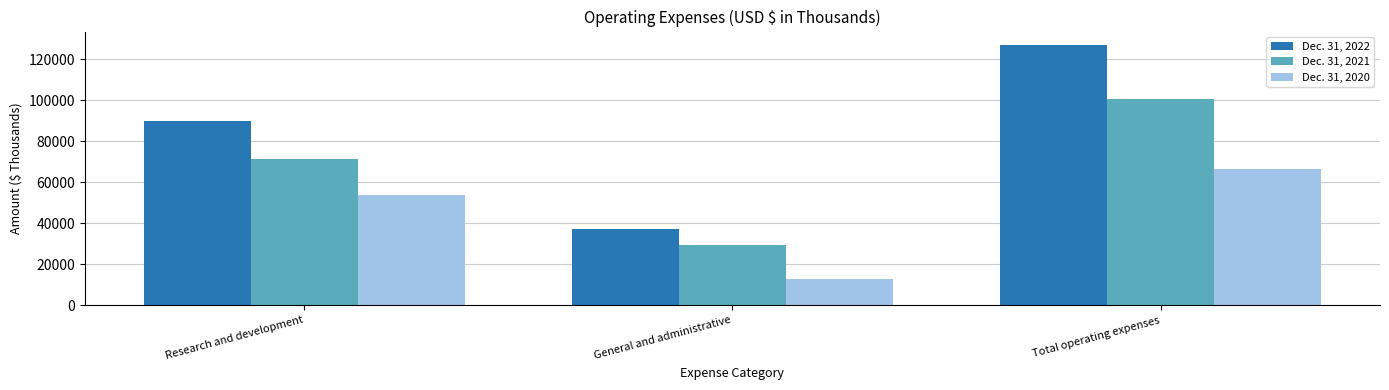

How many bars are there in each group?

3